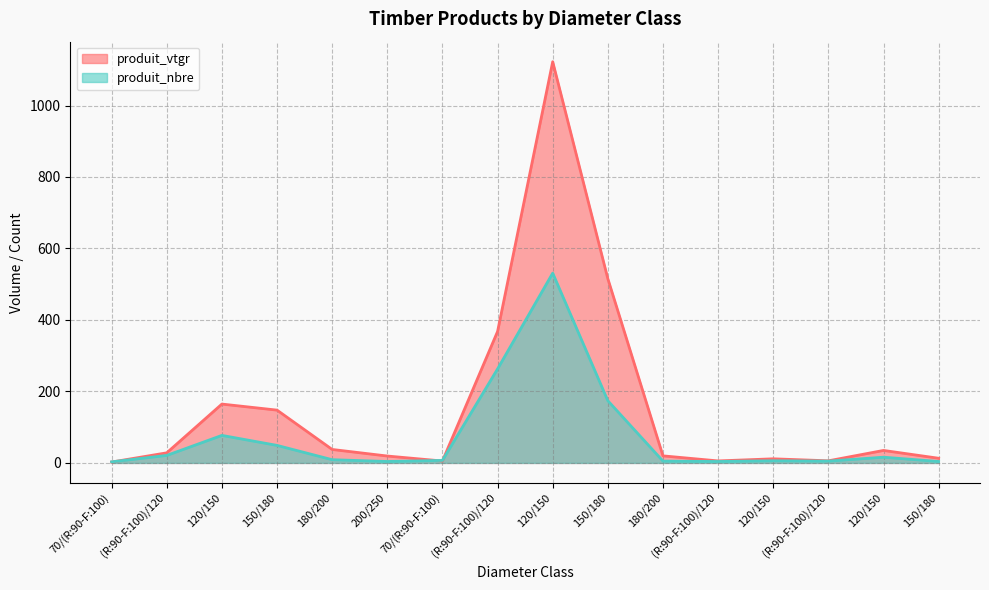

The produit_nbre series shows 11.5 at 70/(R:90-F:100). True or false?

False